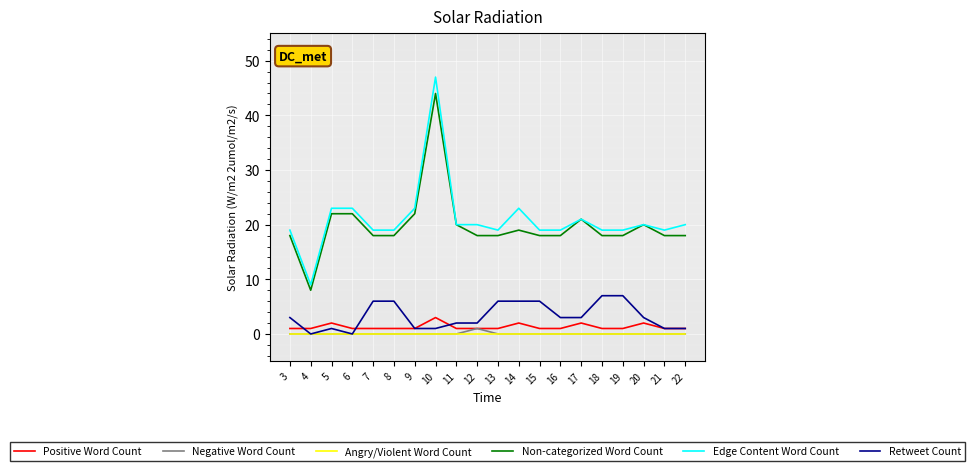

The Negative Word Count series shows 0 at 15. True or false?

True